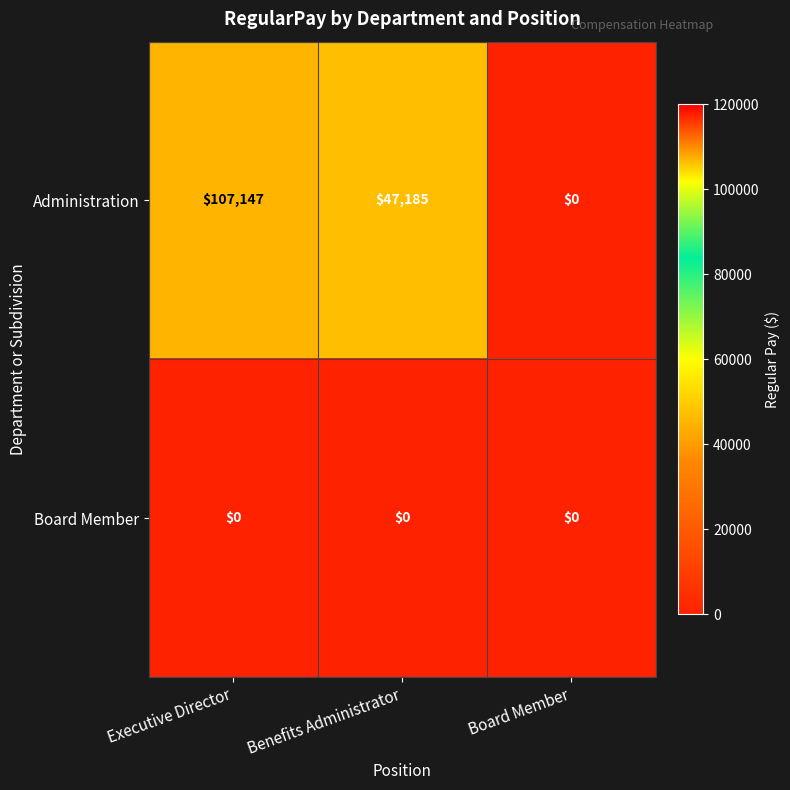

At how many categories does at least one series exceed 96229?

1